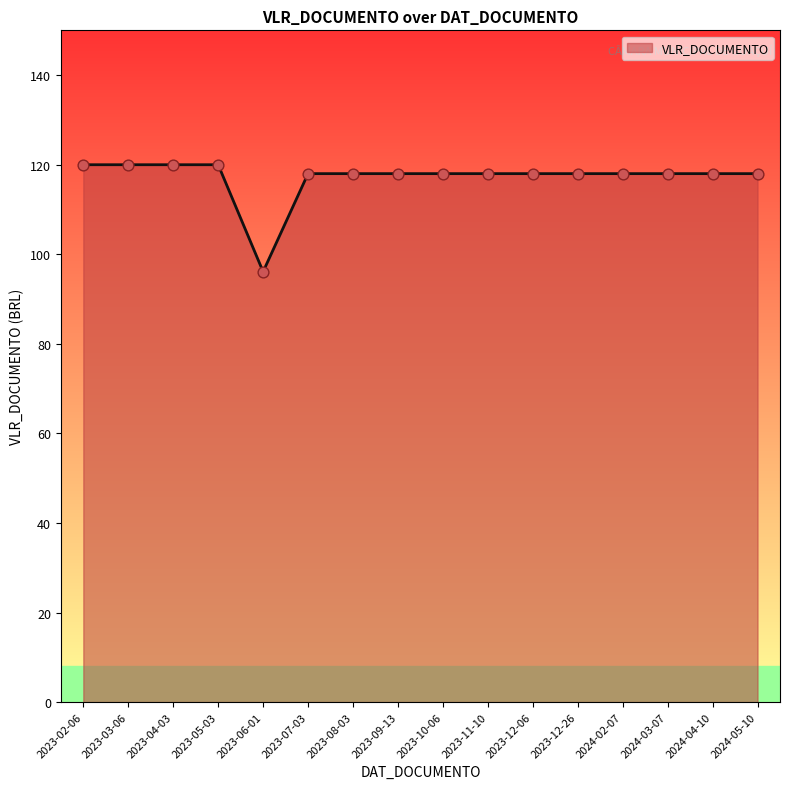

Between 2023-05-03 and 2024-02-07, which is larger?

2023-05-03